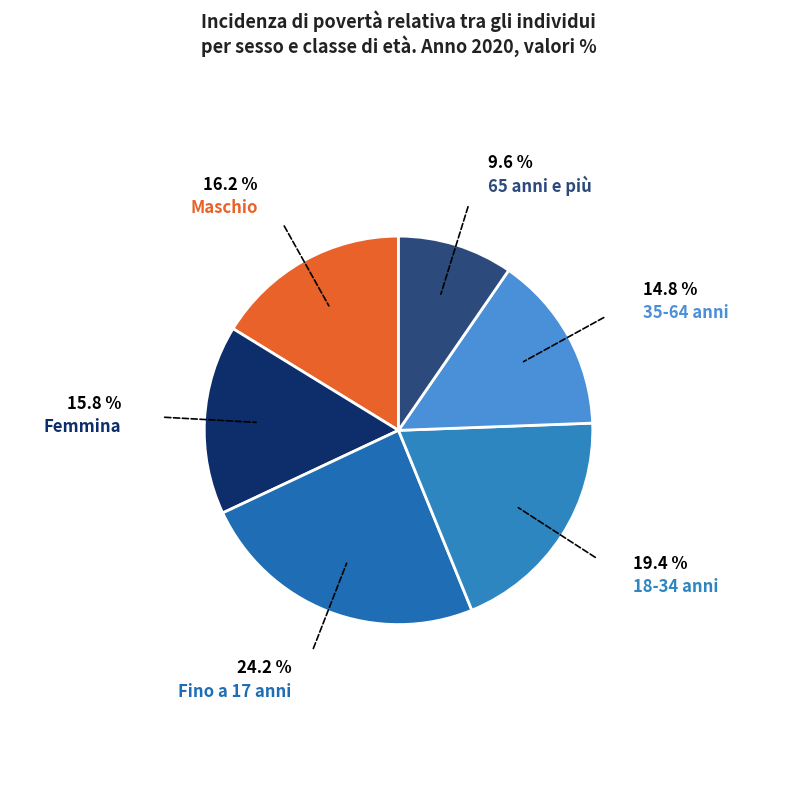

Is there any slice that represents more than half of the pie?

No